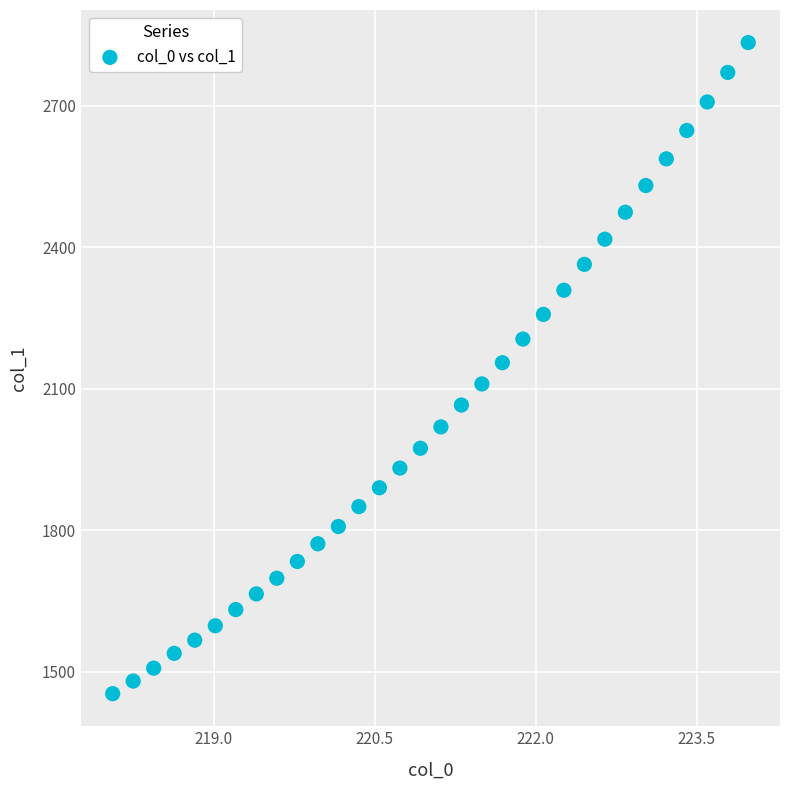

What is the range of X values (max minus min)?

5.9